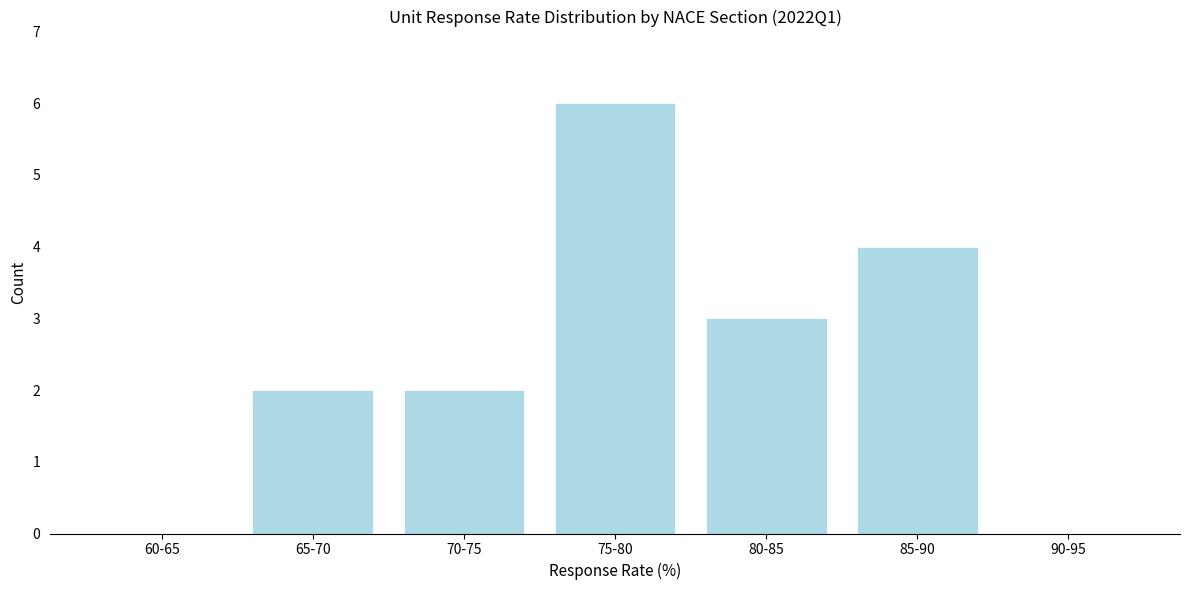

Reading left to right, transcribe all the data shown in this chart.

60-65=0	65-70=2	70-75=2	75-80=6	80-85=3	85-90=4	90-95=0